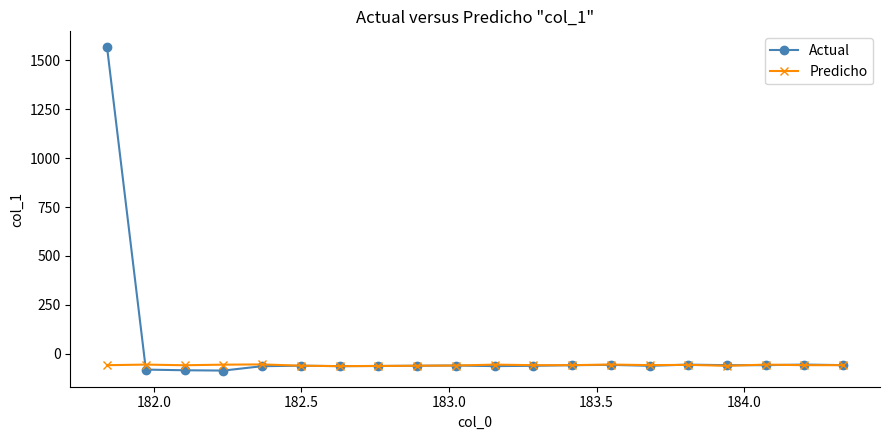

What is the minimum value shown in the chart?

-85.5